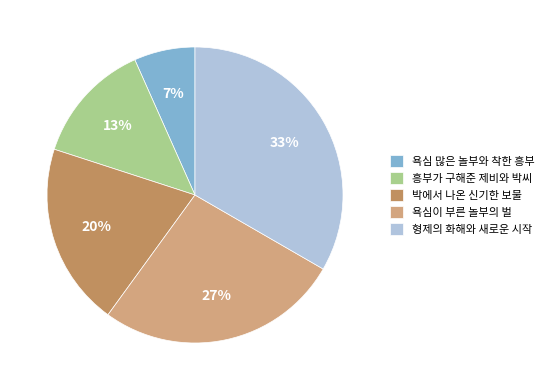

To the nearest percent, what is the difference between the 박에서 나온 신기한 보물 and 흥부가 구해준 제비와 박씨 slice percentages?

7%